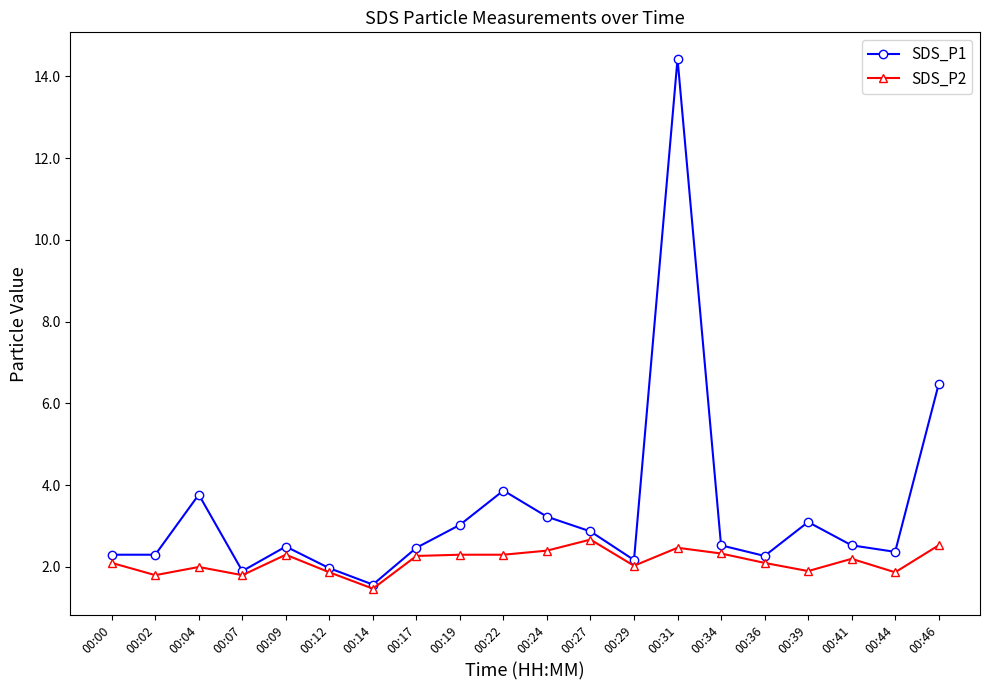

What is the value of the SDS_P2 point at the 4th from the left?

1.8